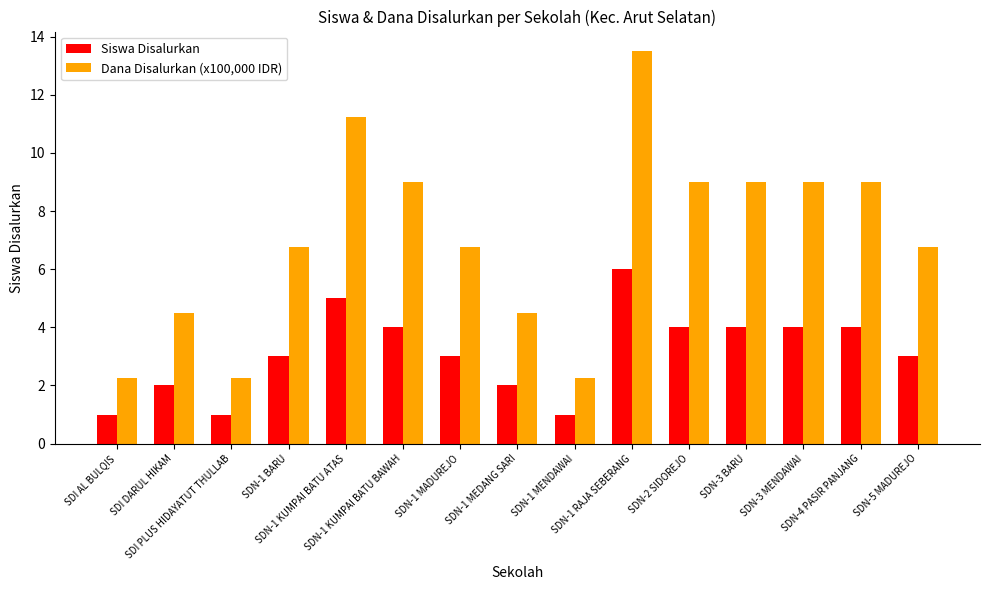

How many groups of bars are there?

15